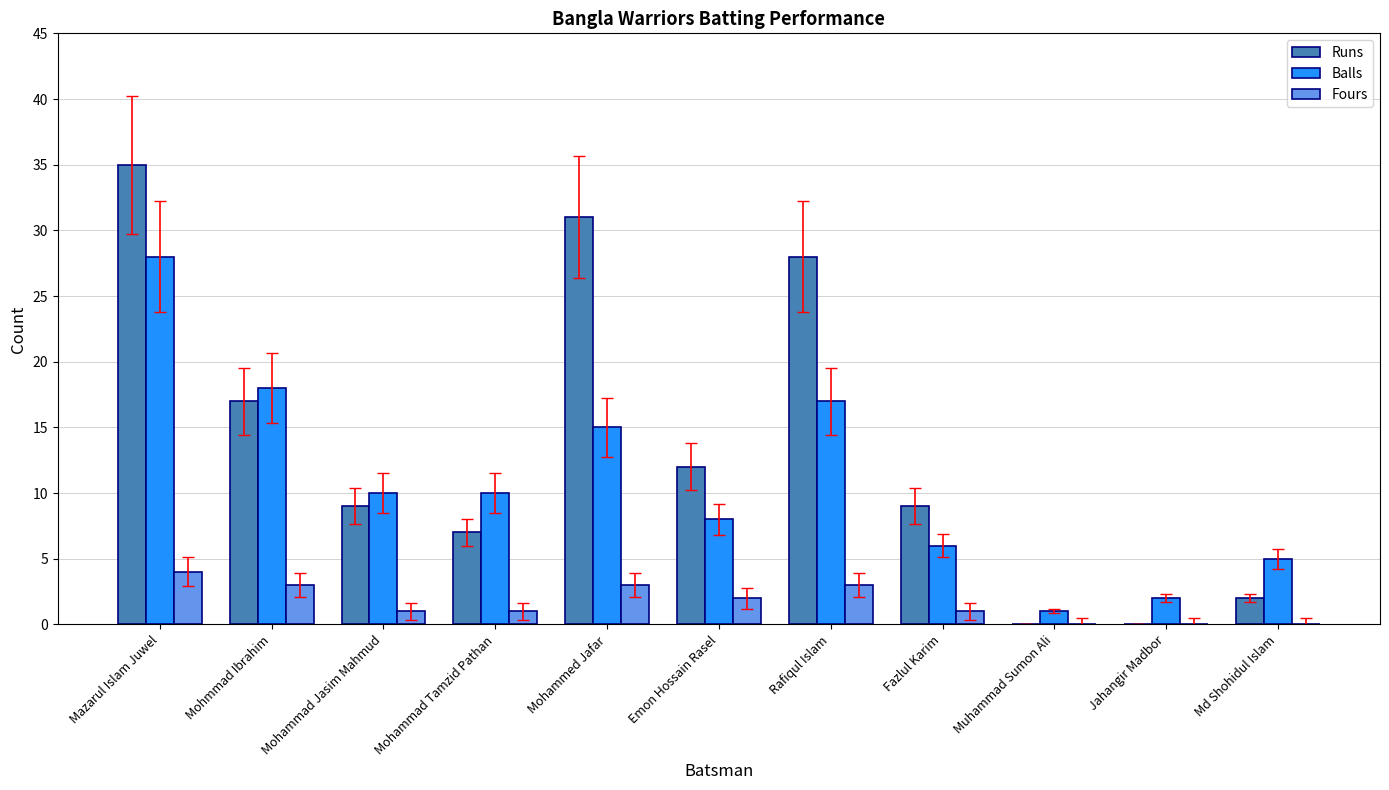

What is the approximate value of Balls at Rafiqul Islam?

17